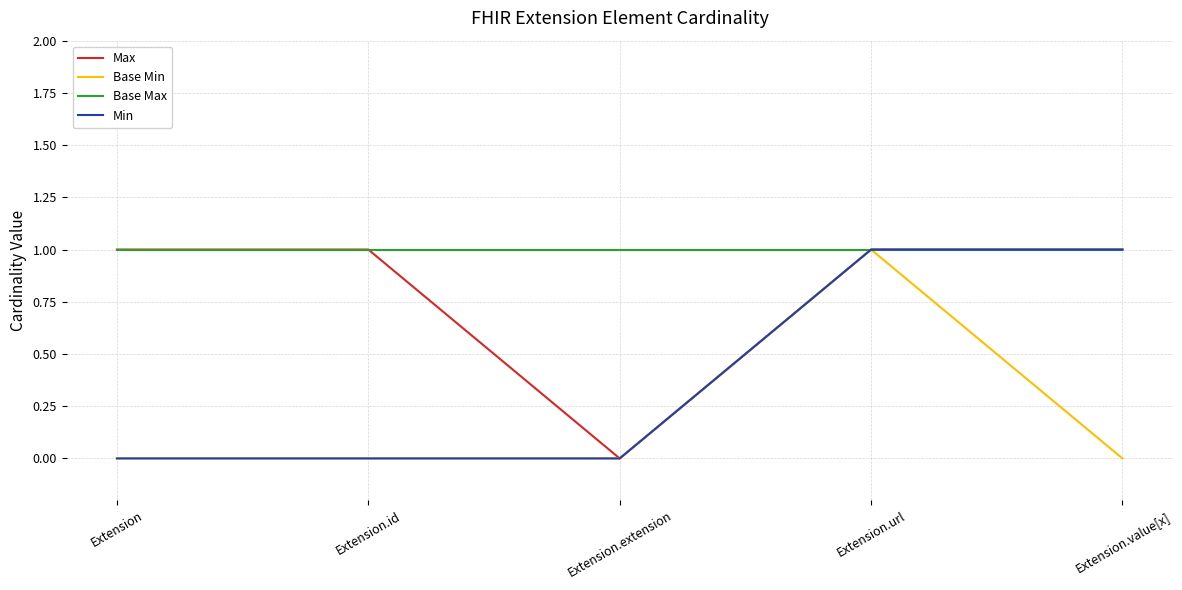

Reading left to right, transcribe all the data shown in this chart.

Max: 1	1	0	1	1
Base Min: 0	0	0	1	0
Base Max: 1	1	1	1	1
Min: 0	0	0	1	1